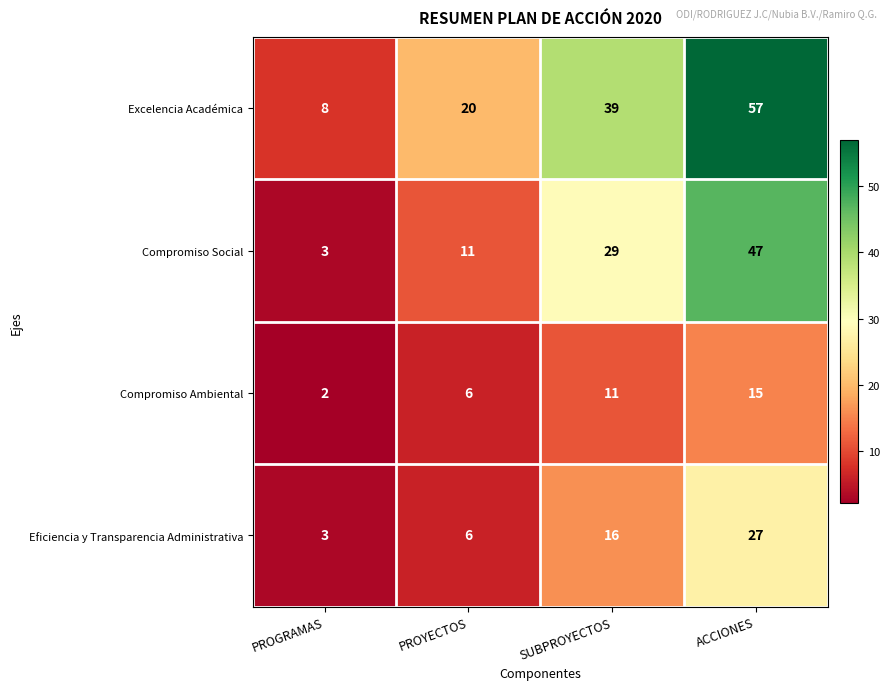

Where is Compromiso Ambiental nearest to the value 8?

PROYECTOS